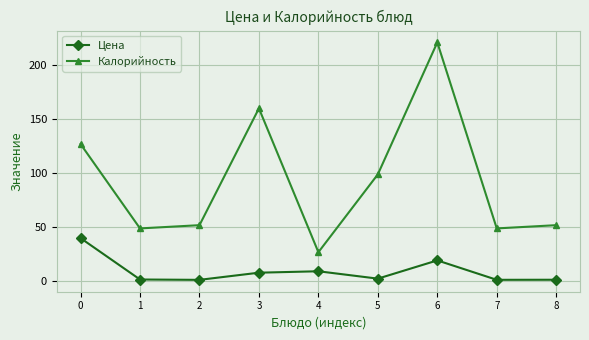

The Калорийность series shows 99.0 at 5. True or false?

True